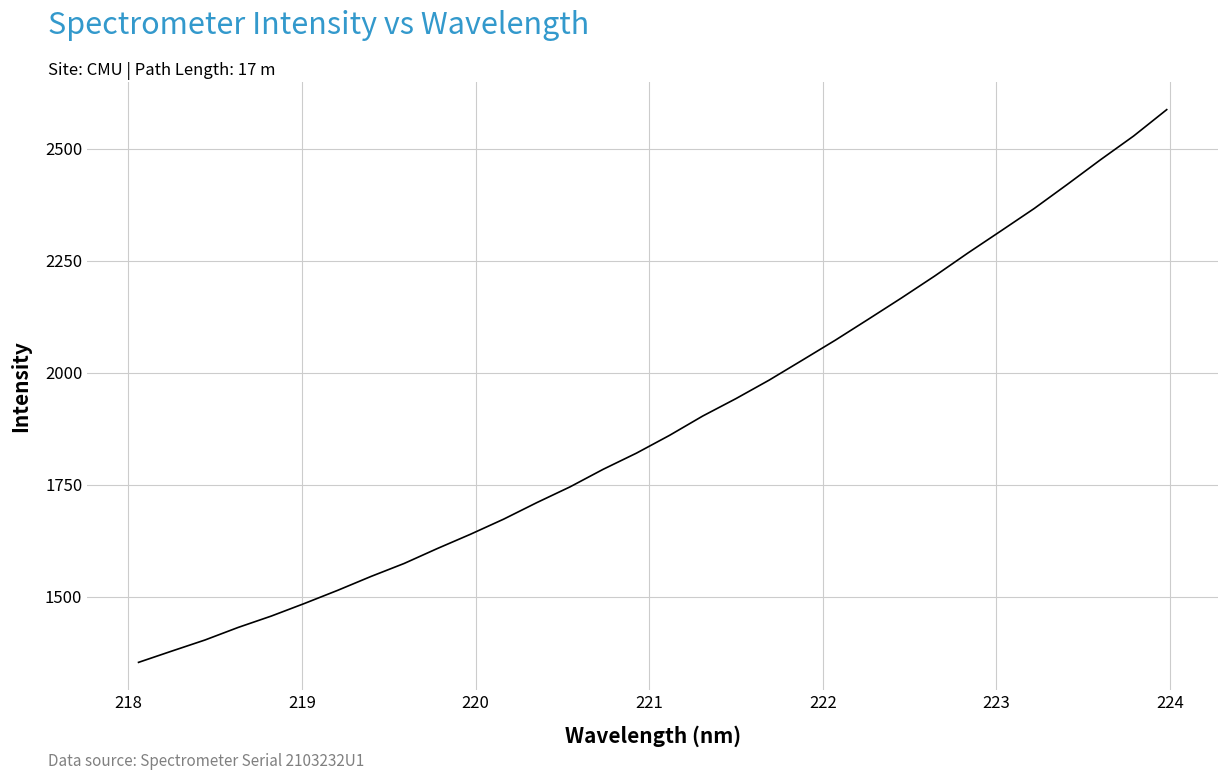

What is the difference between the maximum and minimum values?

1235.0